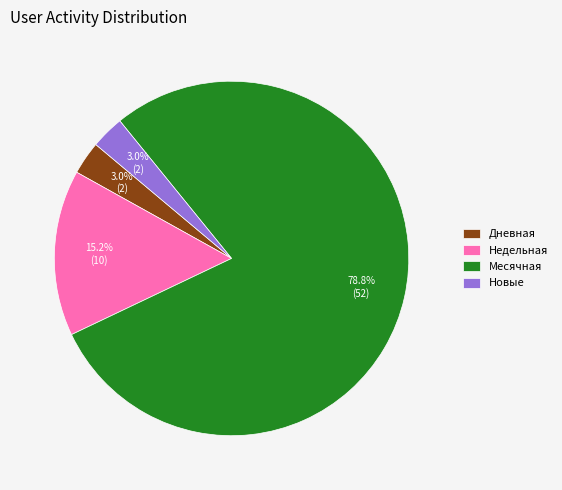

Between Новые and Месячная, which is larger?

Месячная